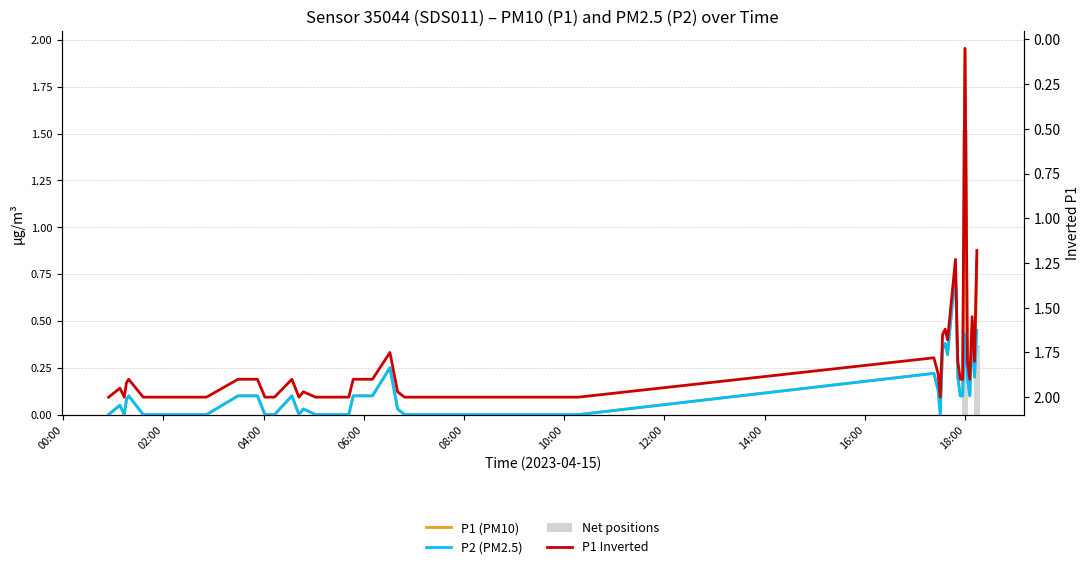

Which series has the largest total across all categories?

P1 Inverted